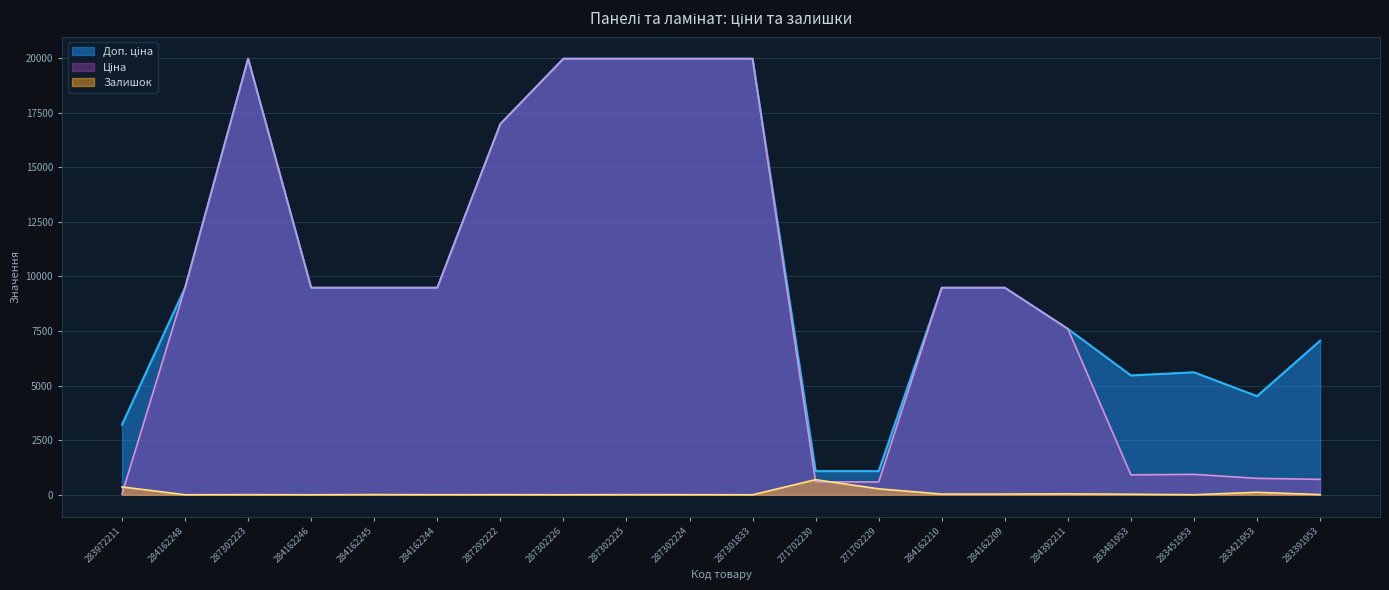

Is the value of Доп. ціна at 287302224 greater than the value of Залишок at 283391953?

Yes